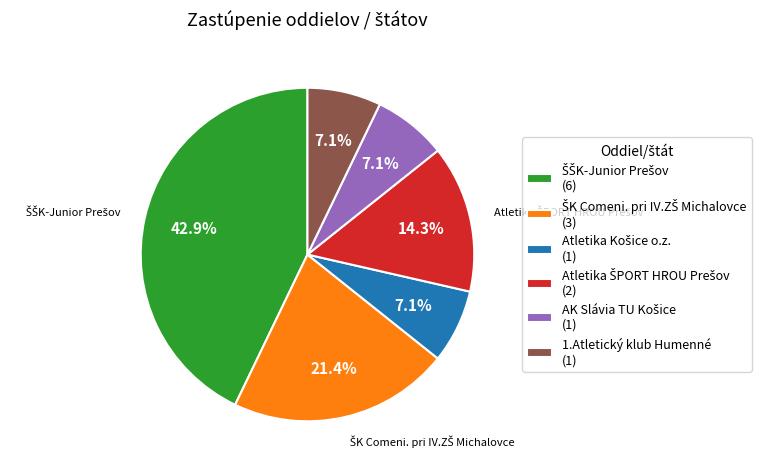

Is there any slice that represents more than half of the pie?

No